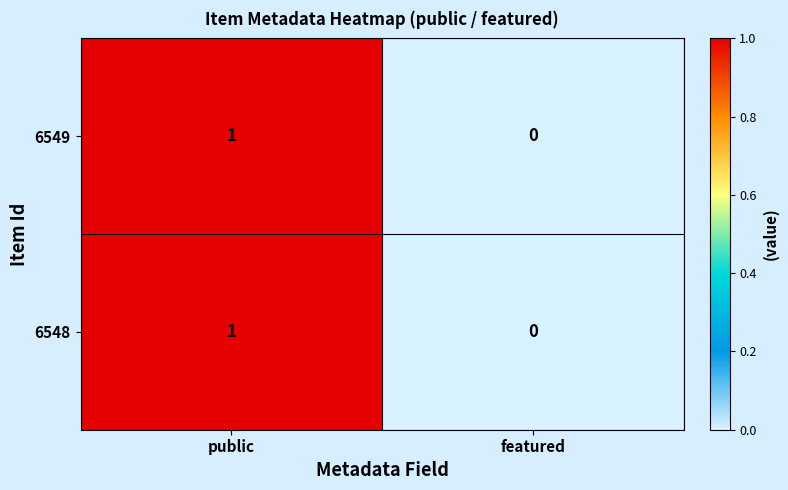

The value of 6548 at public is 1. True or false?

True